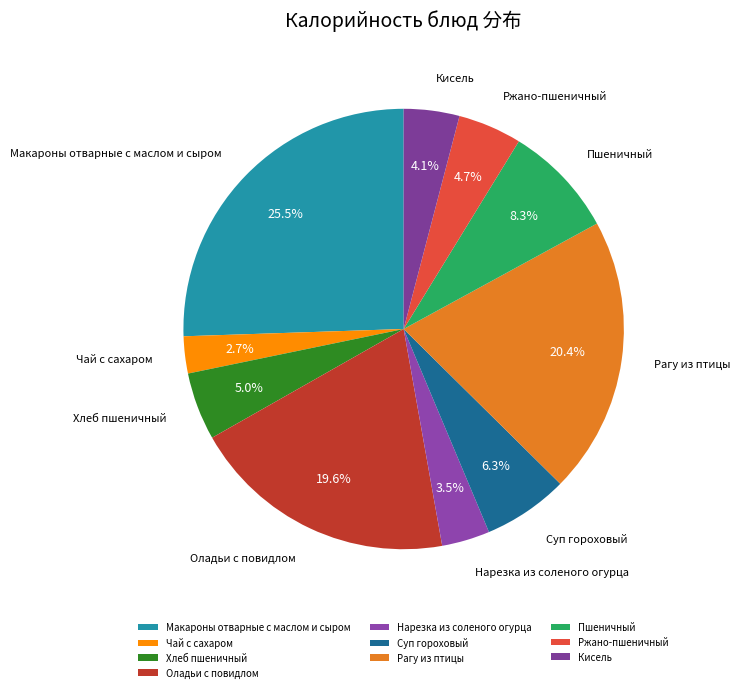

Approximately how many times larger is the value at Нарезка из соленого огурца compared to Кисель?

0.9